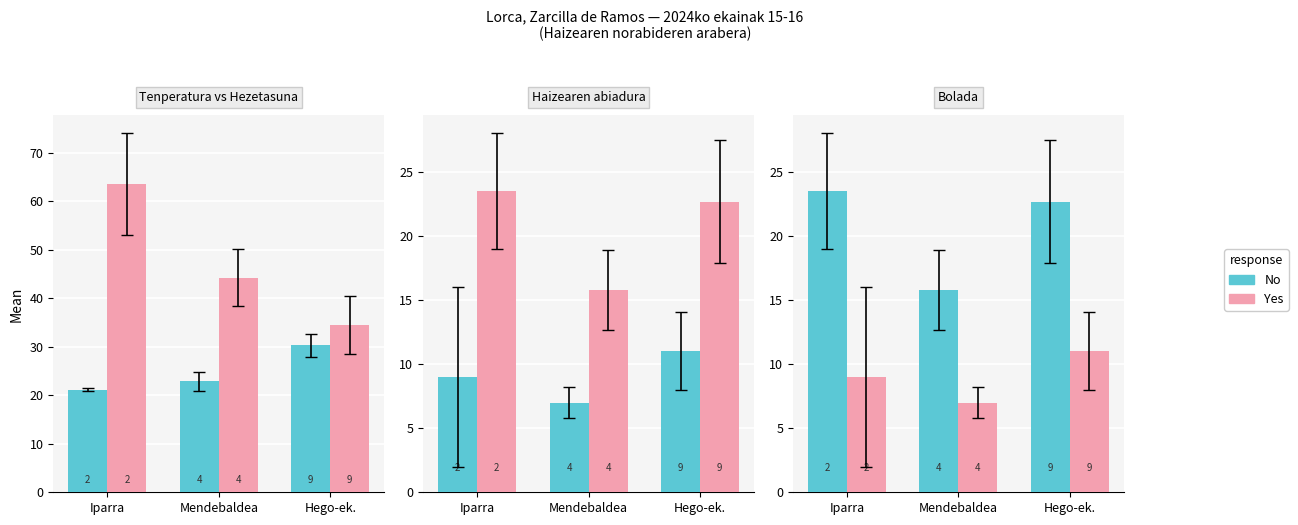

Which series has the widest spread of values?

No